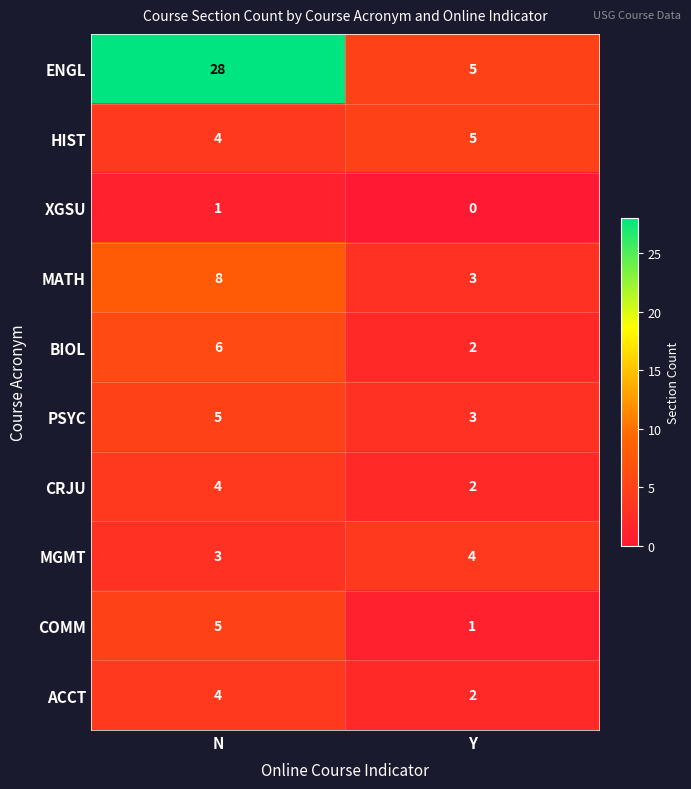

How many categories are shown in the chart?

2